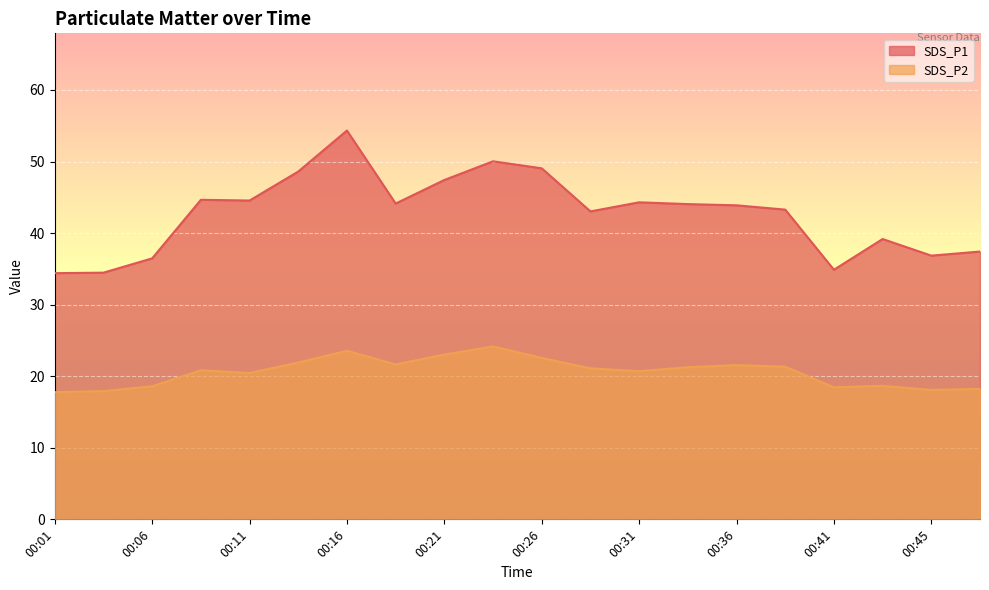

How many lines are shown in the chart?

2